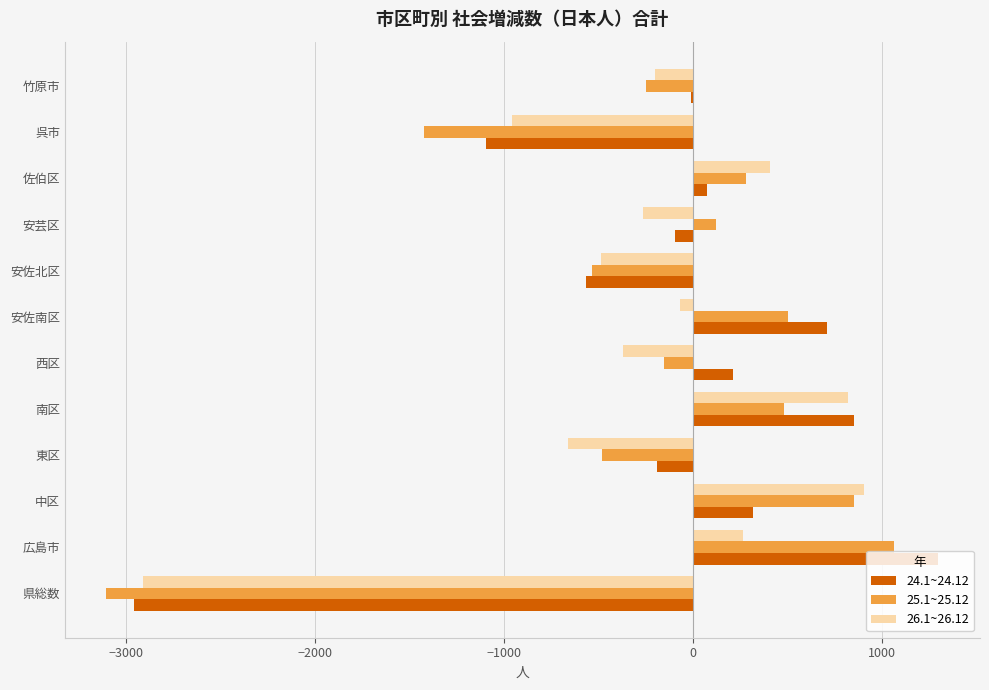

What is the total value across all series at 県総数?

-8971